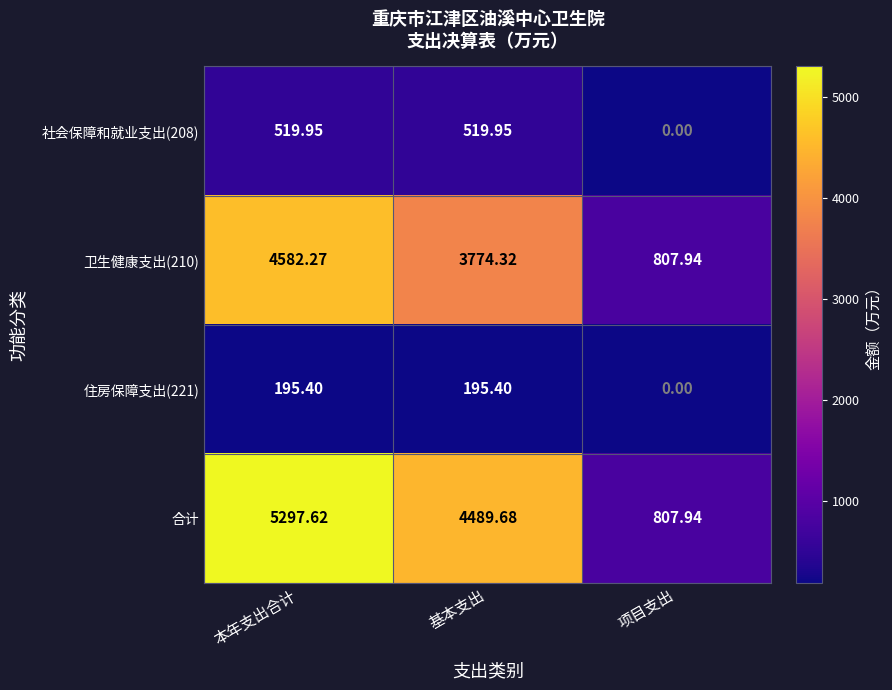

Which category has the lowest value across all series?

项目支出